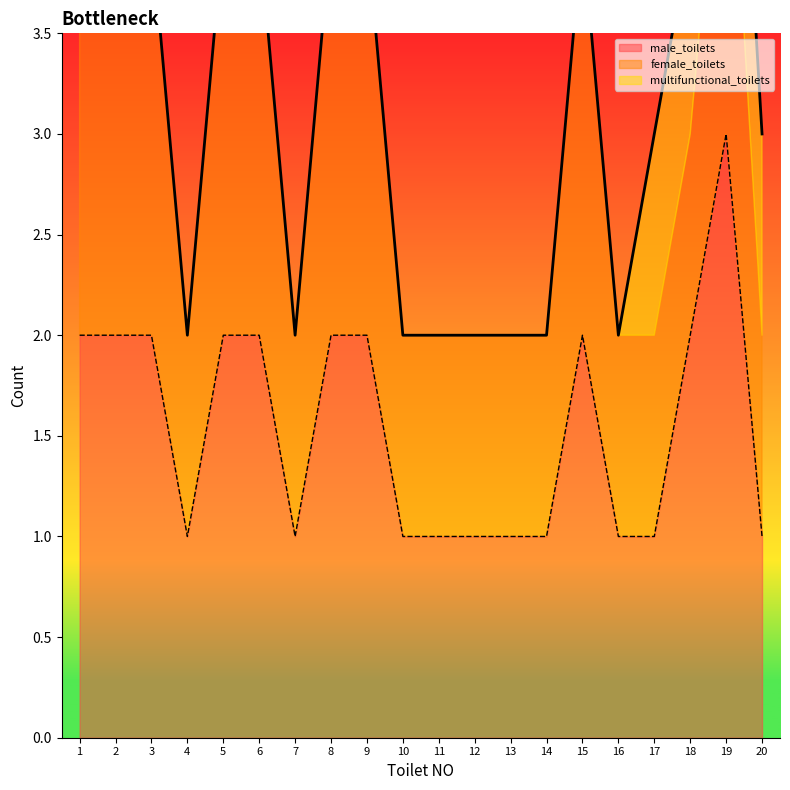

What is the value of the male_toilets point at the 7th from the left?

1